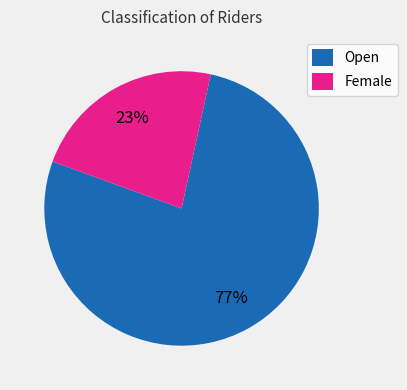

To the nearest percent, what is the difference between the largest and smallest slice percentages?

54%